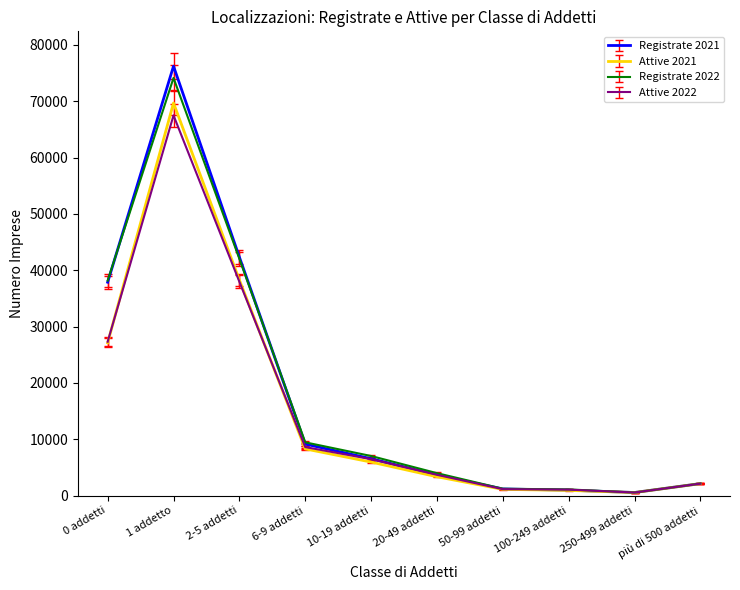

Where do Registrate 2022 and Registrate 2021 first cross each other?

0 addetti and 1 addetto